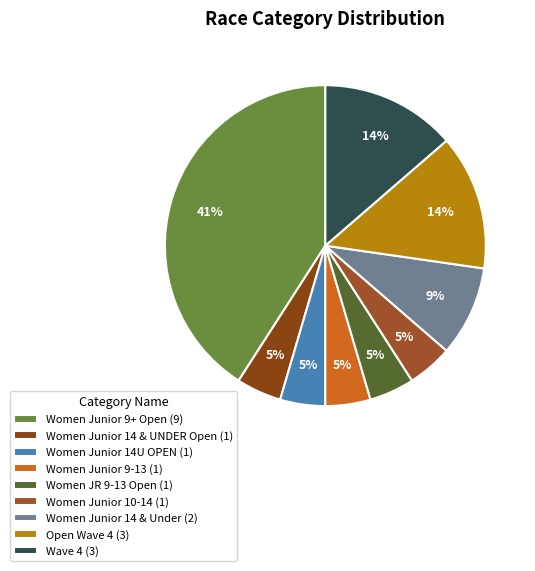

Is there any slice that represents more than half of the pie?

No